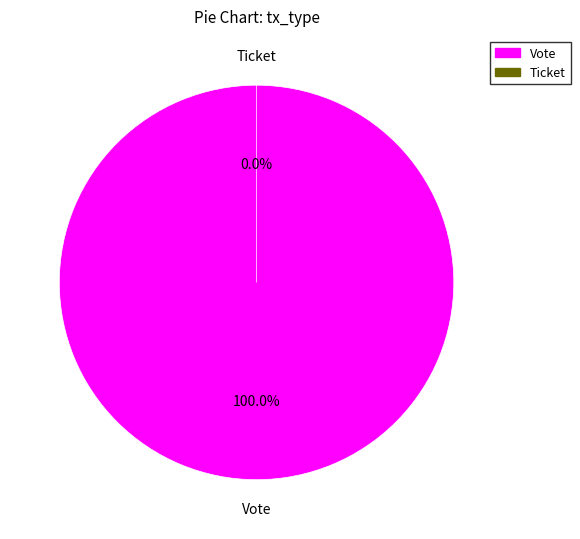

Combined, do Ticket and Vote account for over 50%?

Yes